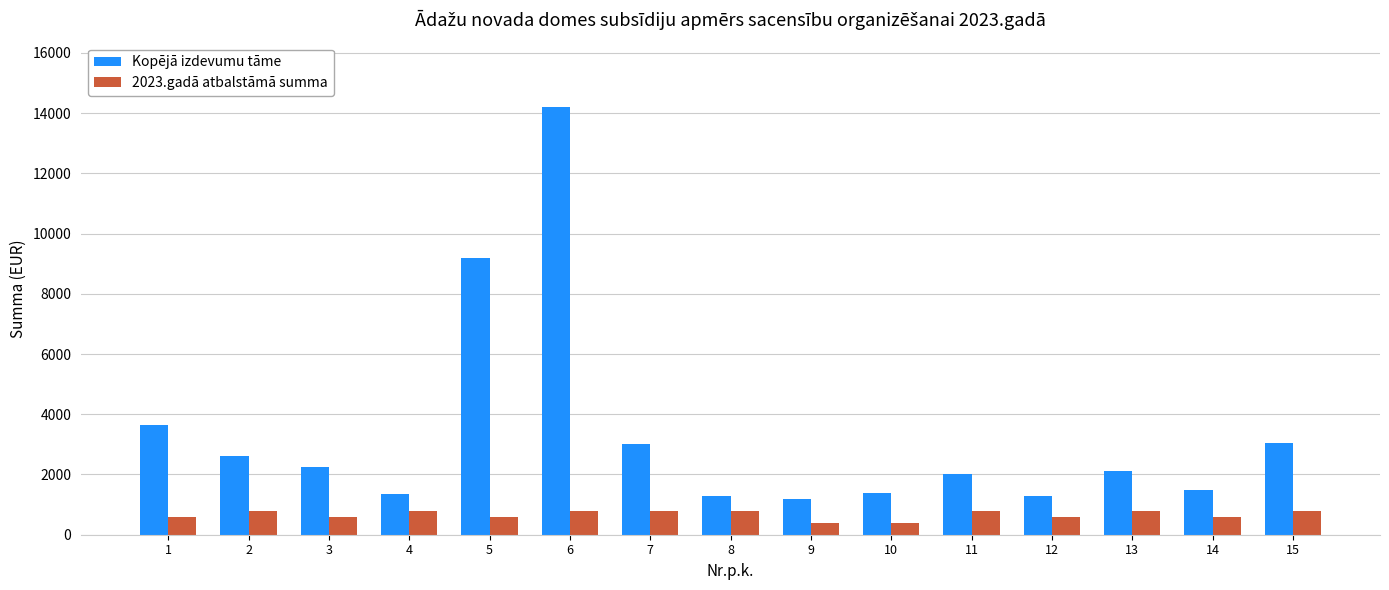

List the series in order of their overall mean, lowest first.

2023.gadā atbalstāmā summa, Kopējā izdevumu tāme